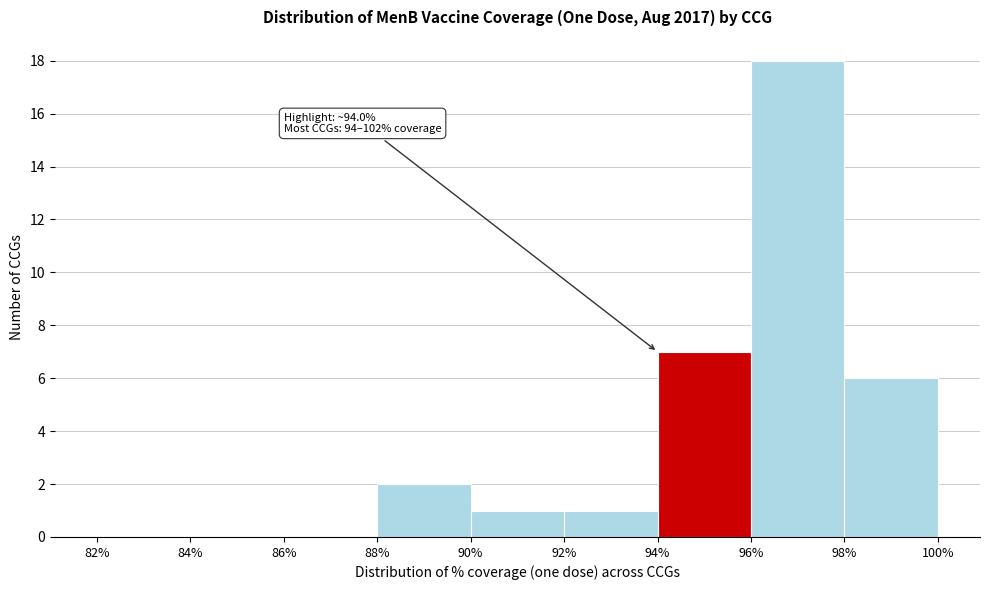

Which range on the x-axis has the tallest bar?

96% to 98%